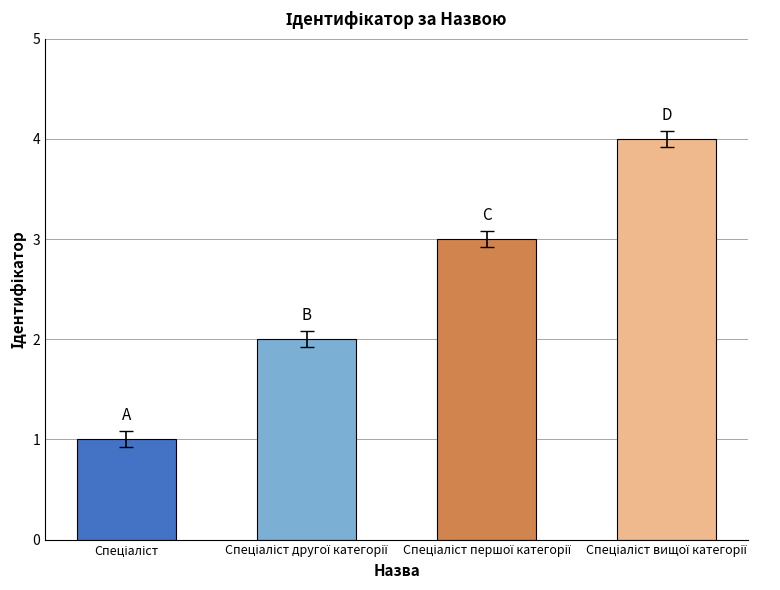

What is the difference between the maximum and minimum values?

3